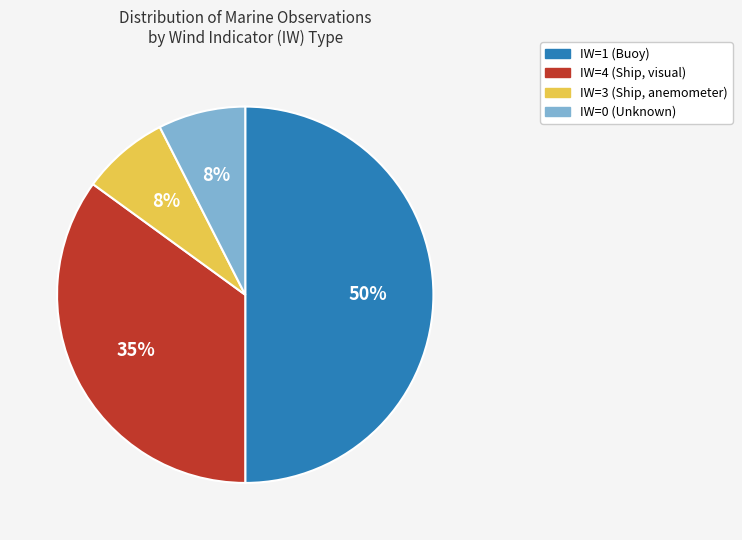

To the nearest percent, what is the difference between the largest and smallest slice percentages?

43%